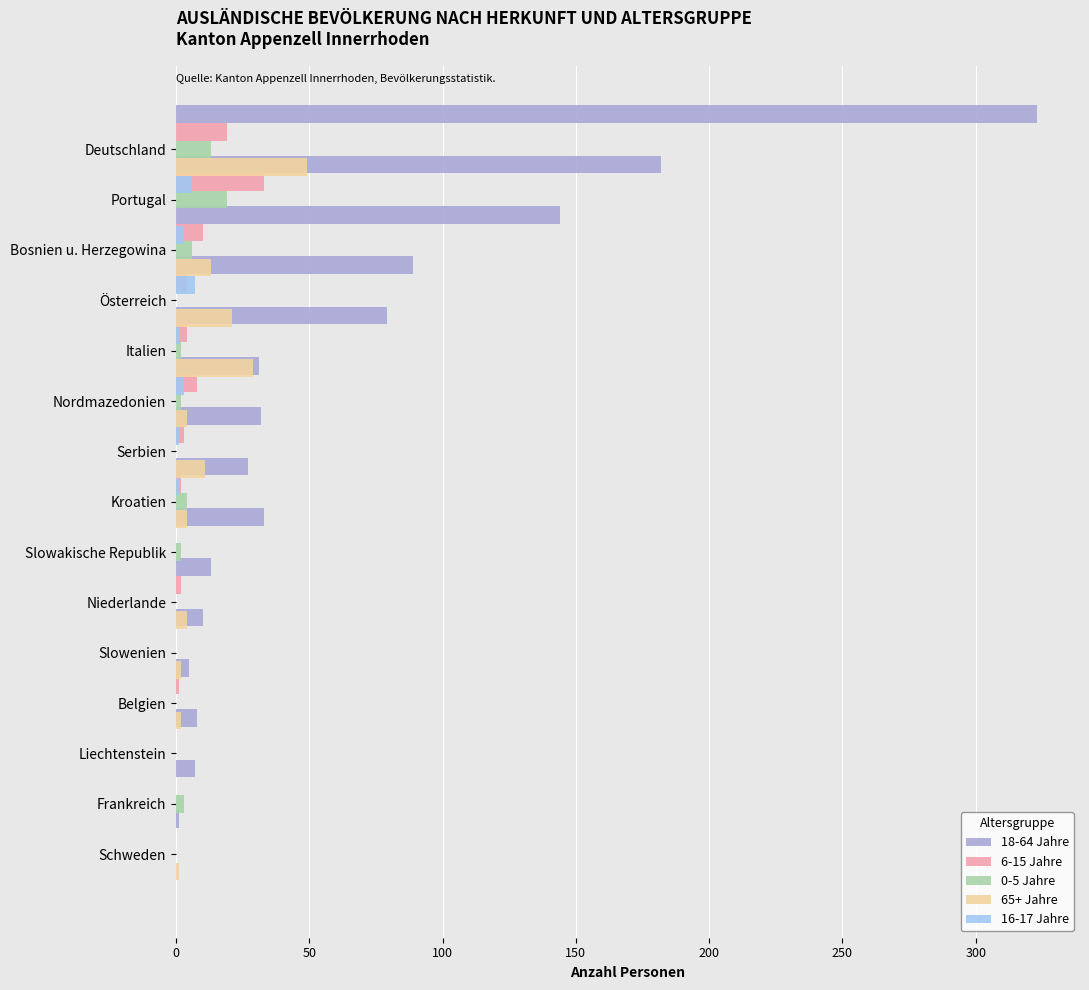

The value of 0-5 Jahre at Schweden is -10. True or false?

False